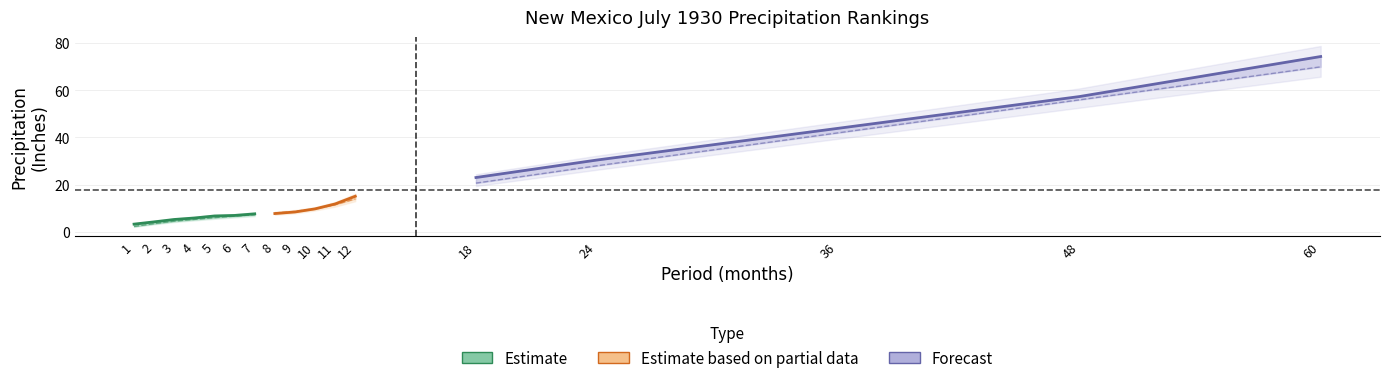

True or false: 1901-2000 Mean and Departure intersect in this chart.

False